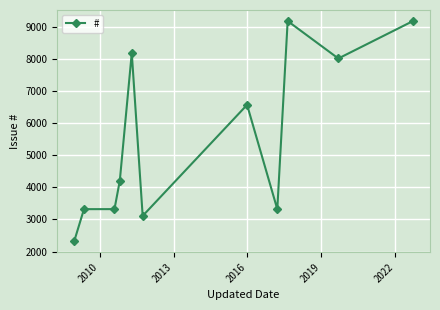

What is the maximum value shown in the chart?

9184